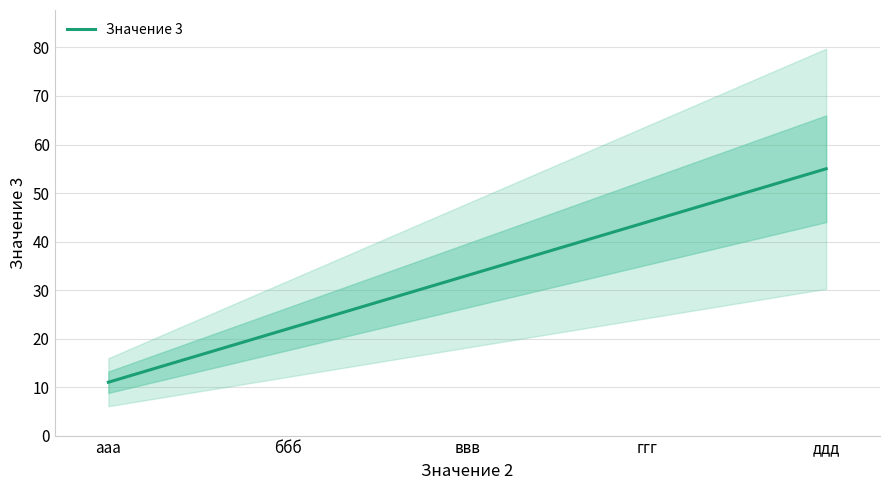

Which label corresponds to the largest value in the chart?

ддд